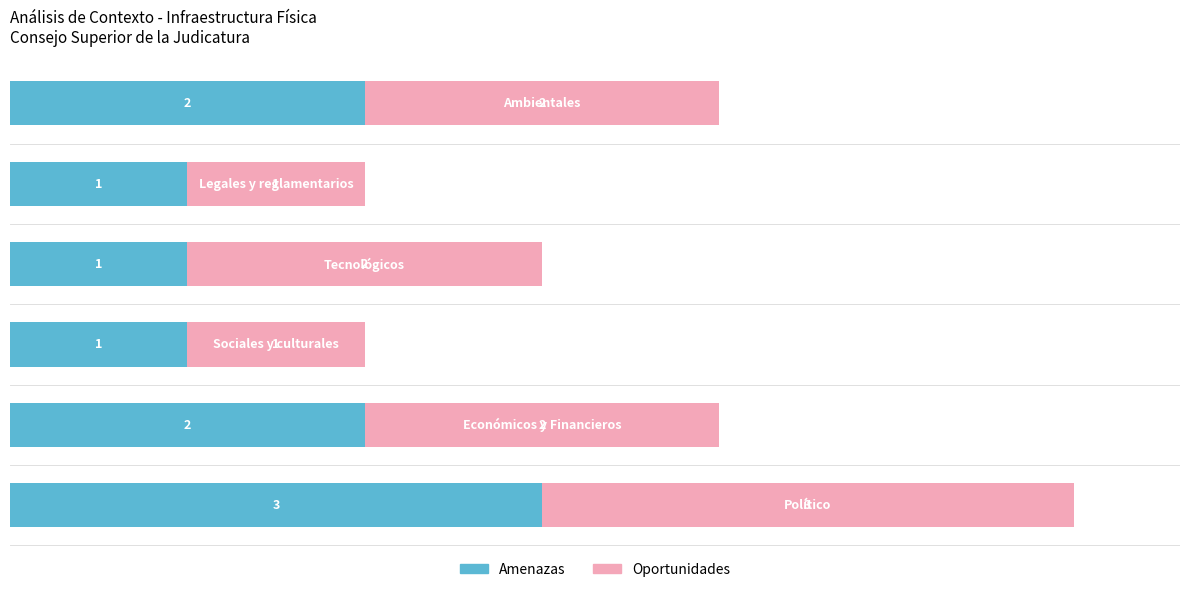

What is the sum of all Amenazas values?

10